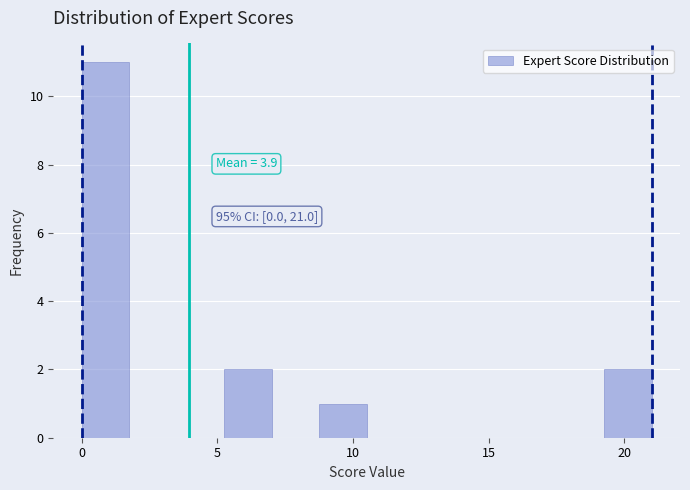

Around what value on the x-axis is the tallest bar? Give the approximate position of its centre, as read against the axis.

1.0